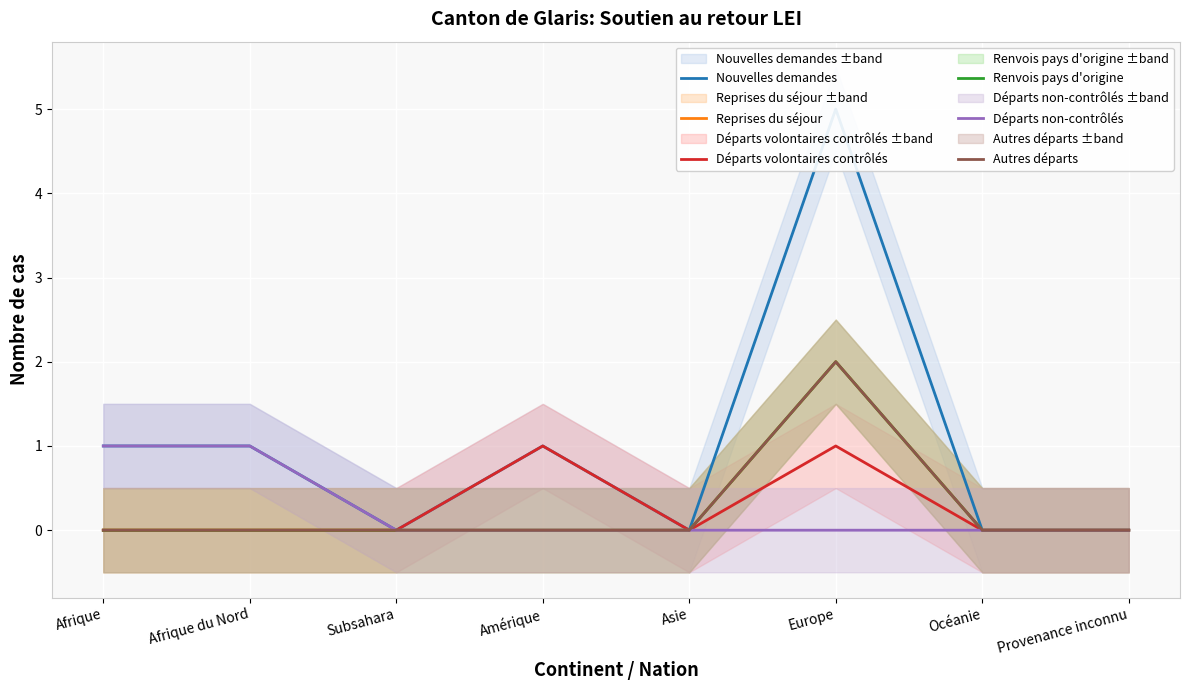

What are all the series names shown in the legend?

Nouvelles demandes, Reprises du séjour, Départs volontaires contrôlés, Renvois pays d'origine, Départs non-contrôlés, Autres départs